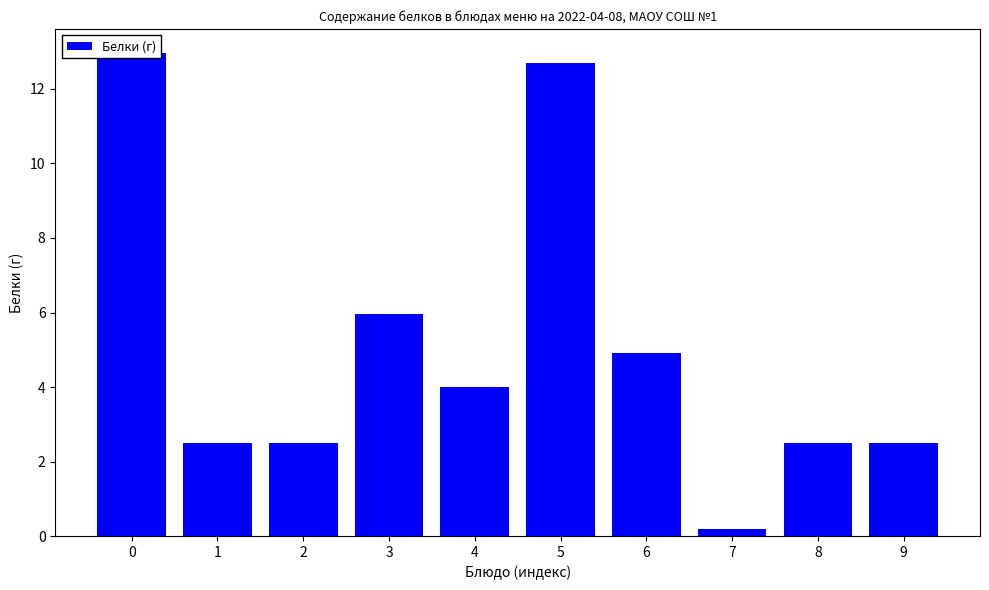

Count the number of values greater than 4.

4